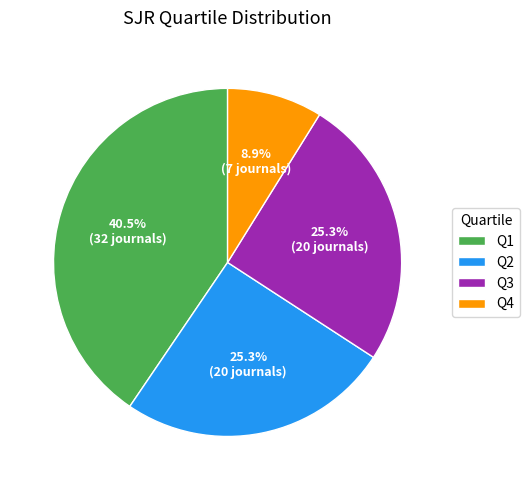

To the nearest percent, what is the difference between the largest and smallest slice percentages?

32%